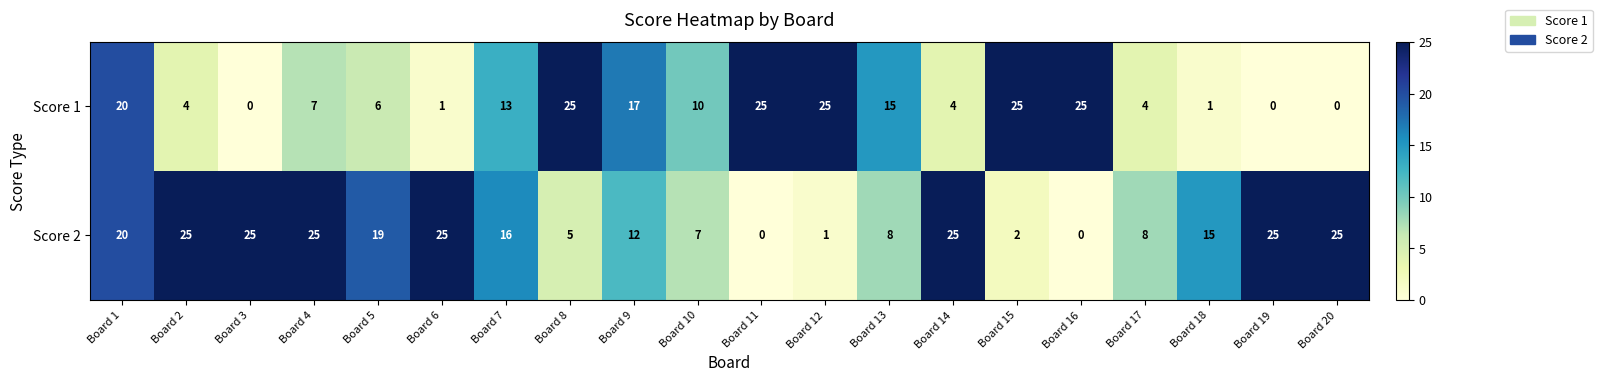

What is the difference between the maximum and second lowest values in the Score 2 series?

25